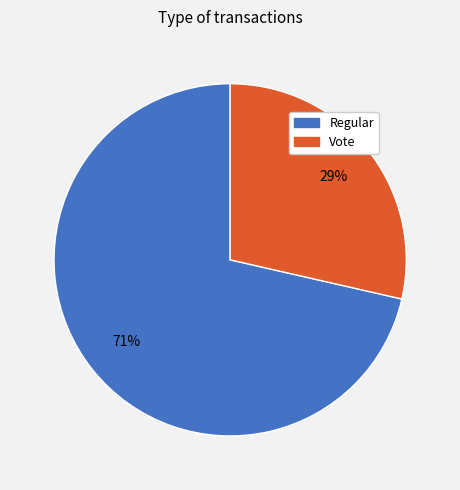

Is there a majority slice in this chart?

Yes